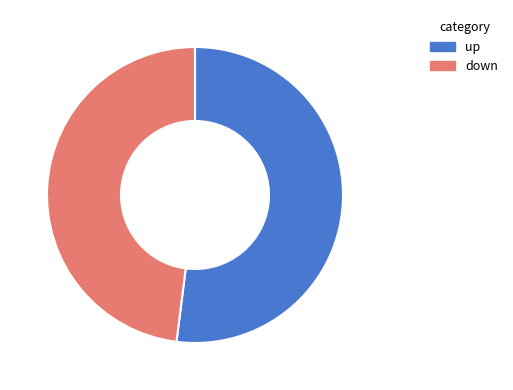

Rank the categories by value from lowest to highest.

down, up